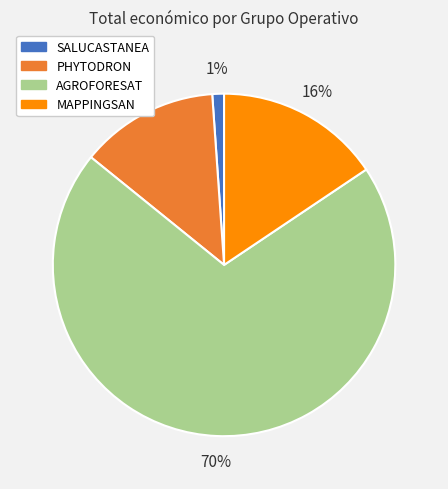

To the nearest percent, what is the difference between the SALUCASTANEA and AGROFORESAT slice percentages?

69%